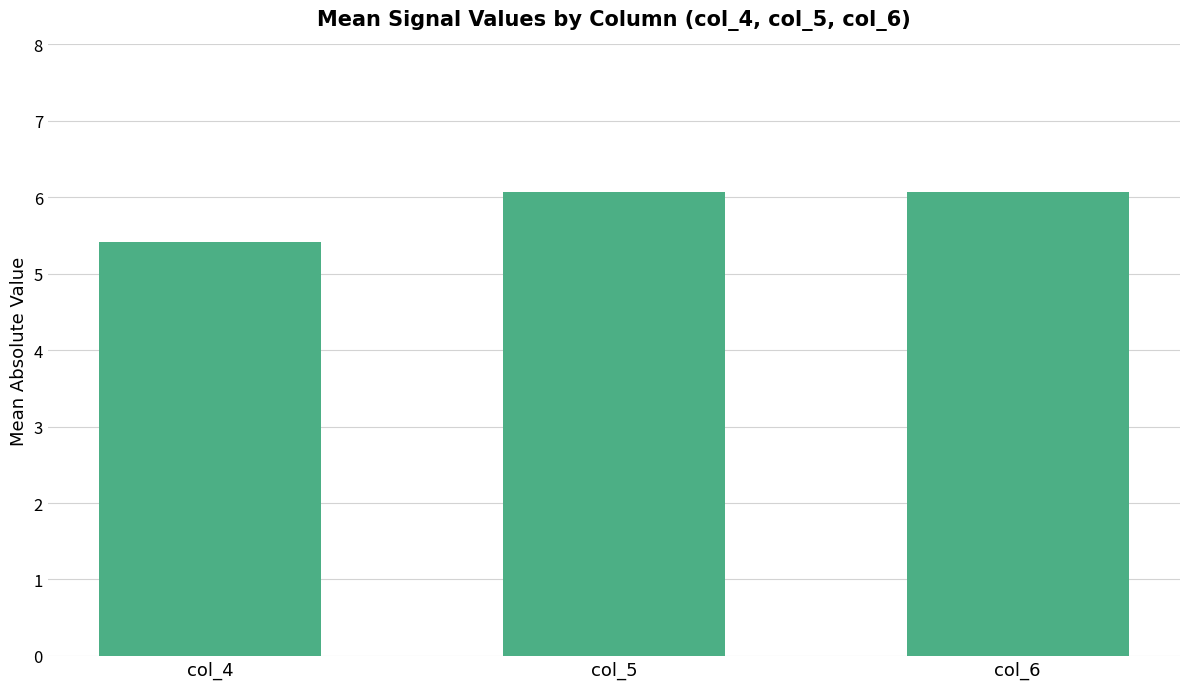

What is the ratio of the value at col_6 to the value at col_4?

1.1